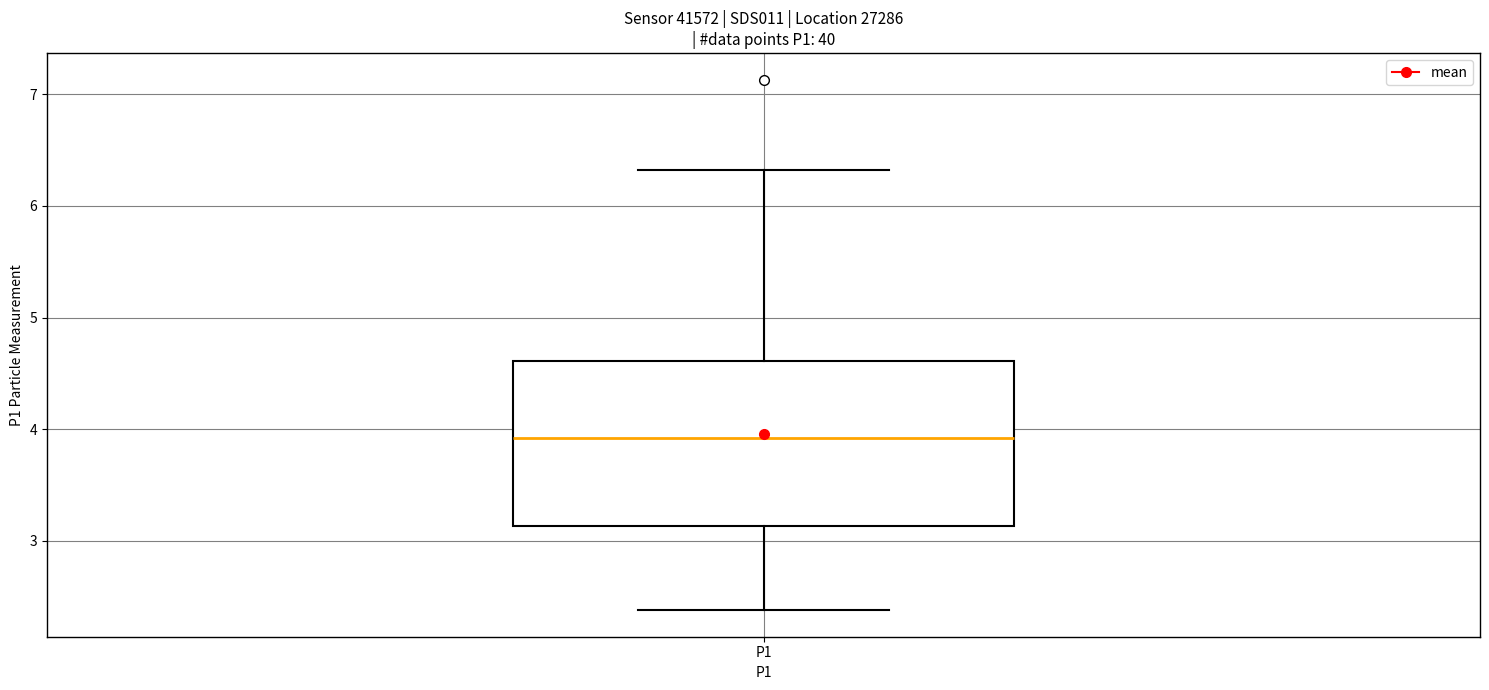

Transcribe this box plot: give where the median line is, the range the box spans, and where the two whiskers end, as read against the y-axis. The values are not printed on the chart, so give them approximately, as read against the axis.

median 3.9, box 3.1 to 4.6, whiskers 2.4 to 6.3